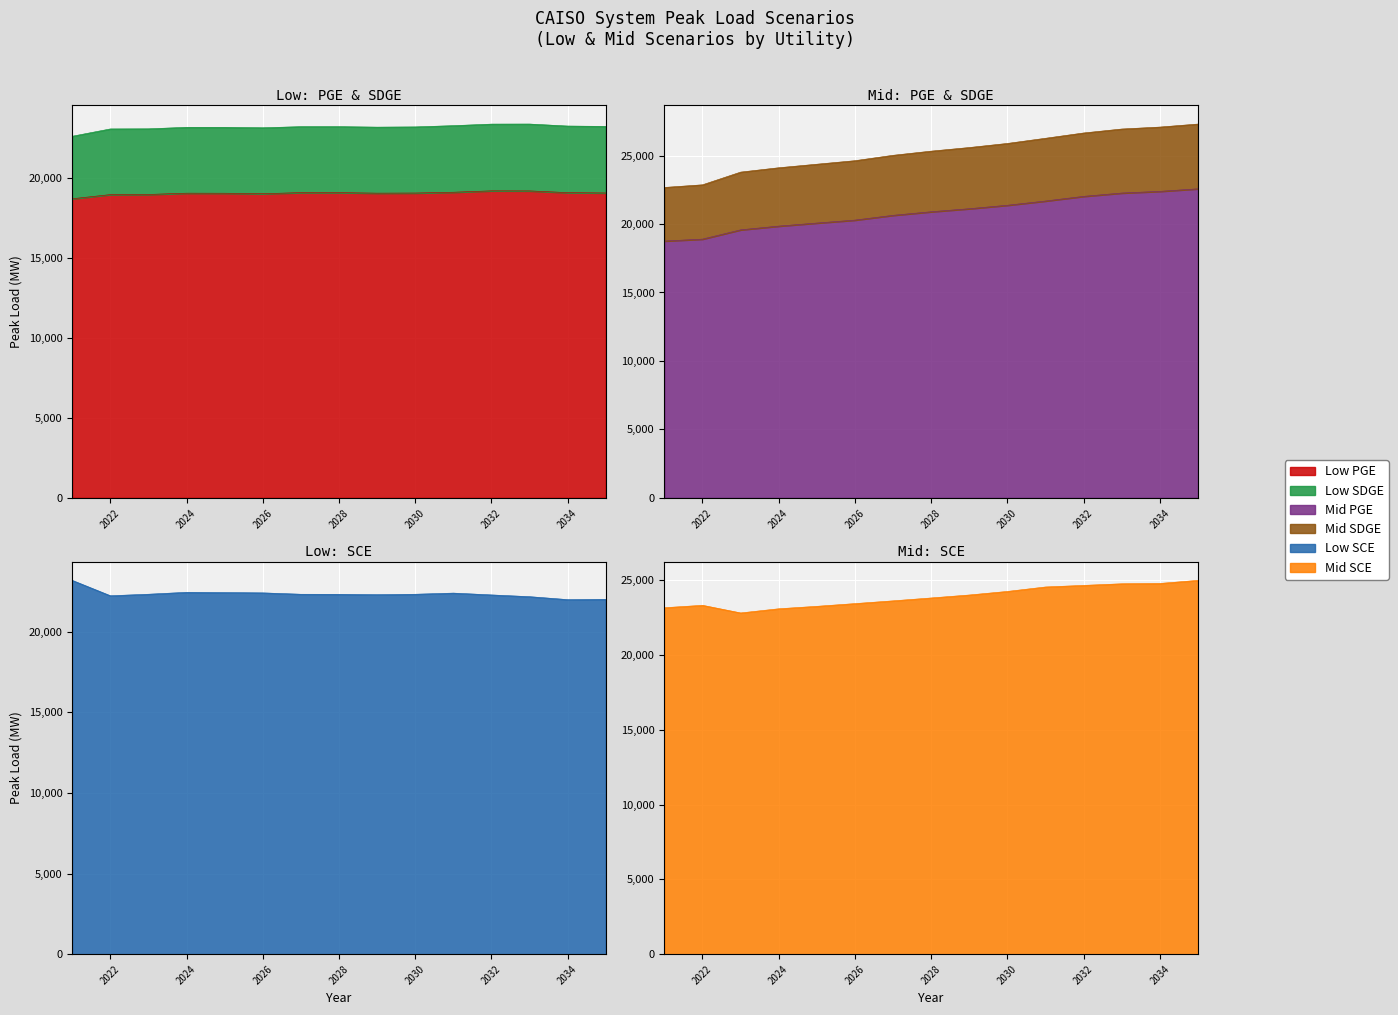

At which category does the chart reach its peak across all series?

2035